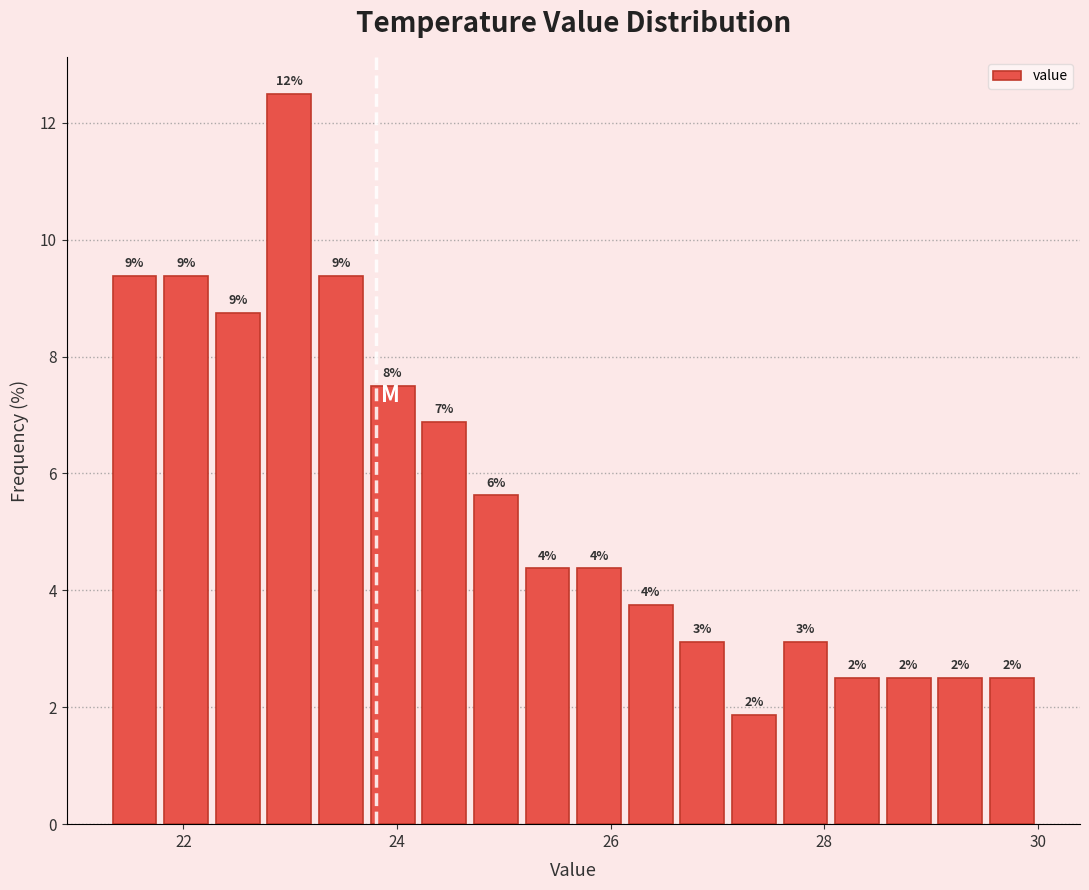

Around what value on the x-axis is the tallest bar? Give the approximate position of its centre, as read against the axis.

23.0